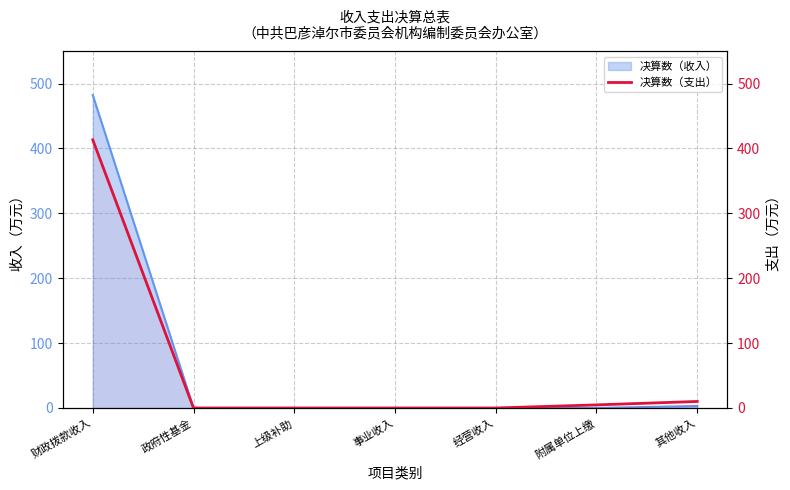

What position from the left is 经营收入?

5